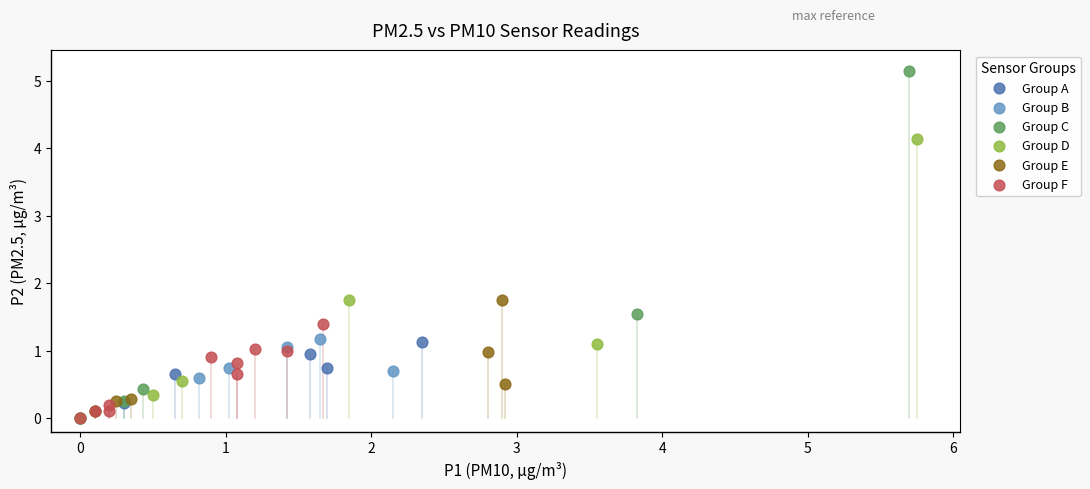

Which series reaches the maximum Y coordinate?

Group C